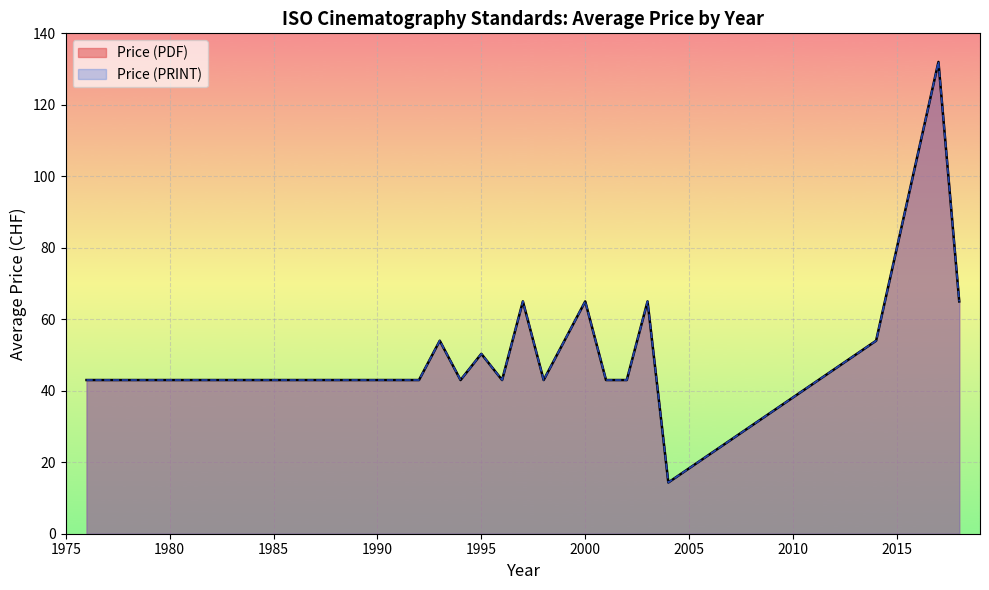

True or false: Price (PDF) and Price (PRINT) intersect in this chart.

False